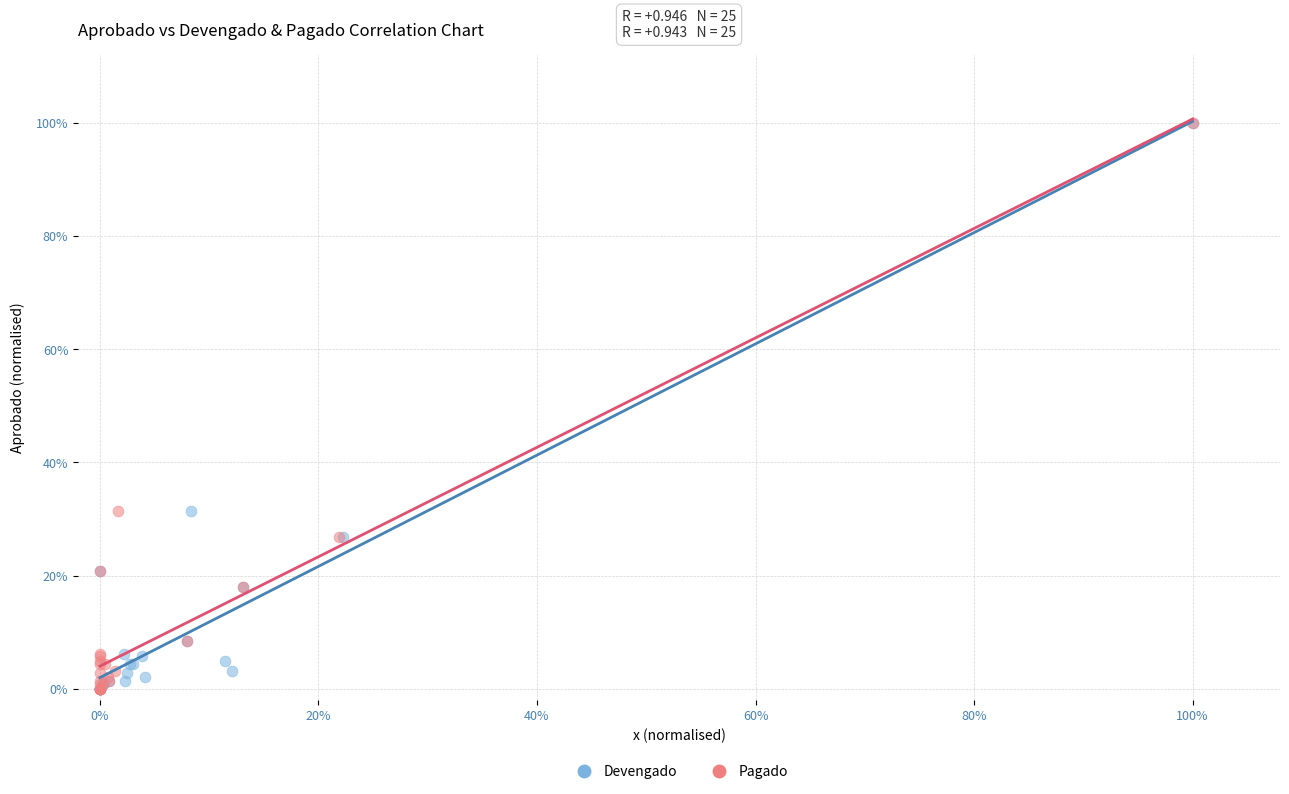

What are all the series names shown in the legend?

Devengado, Pagado